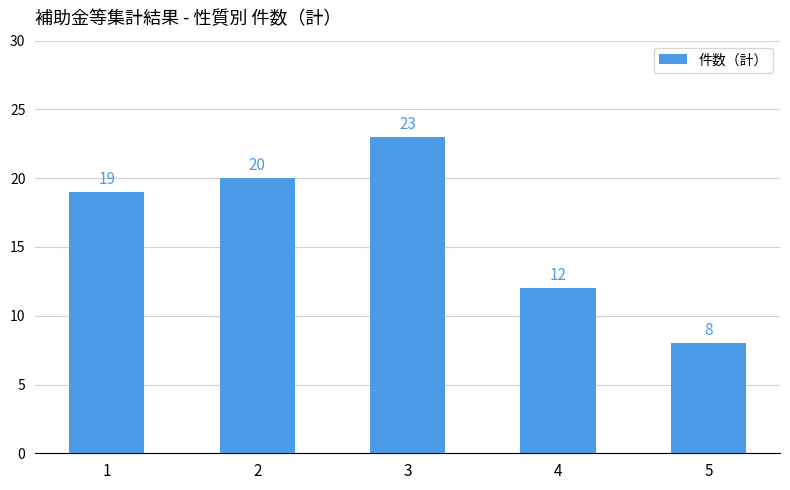

What is the value of the 4th bar from the left?

12